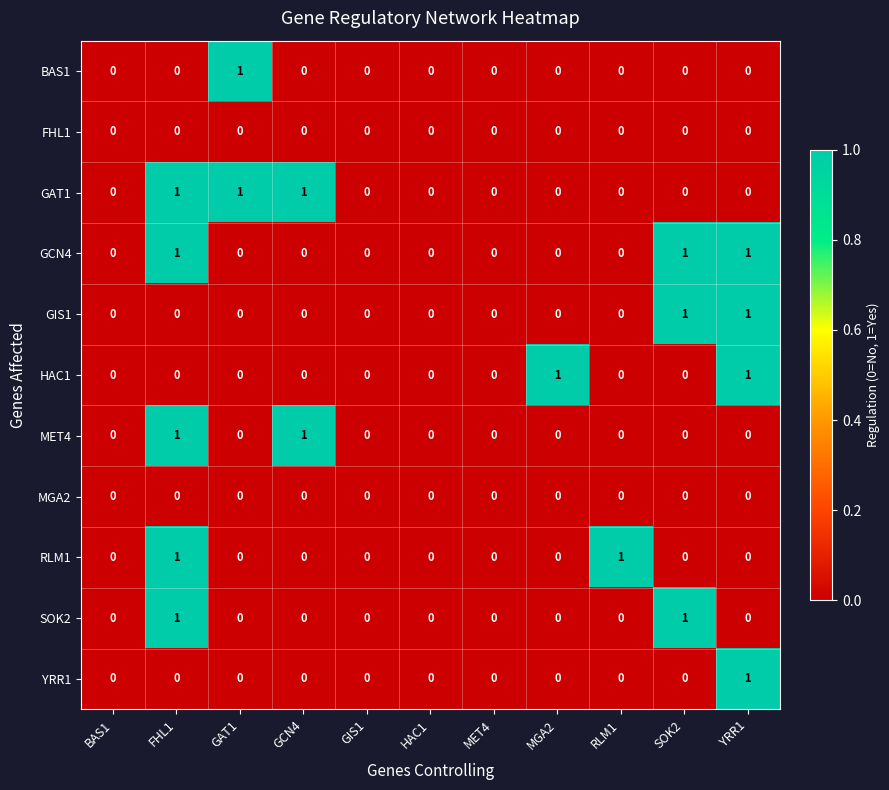

The value of YRR1 at RLM1 is 0. True or false?

True